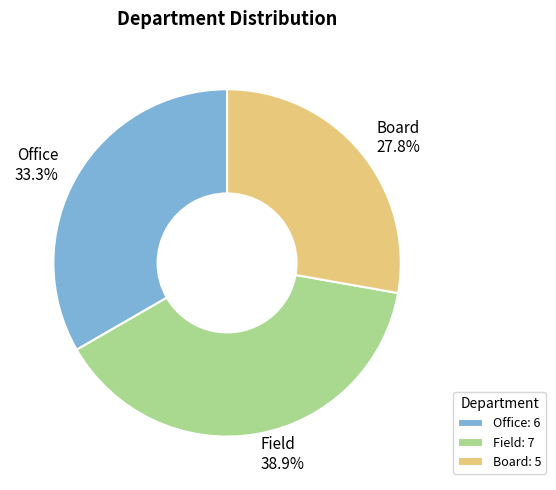

To the nearest percent, what percentage of the pie is Field?

39%